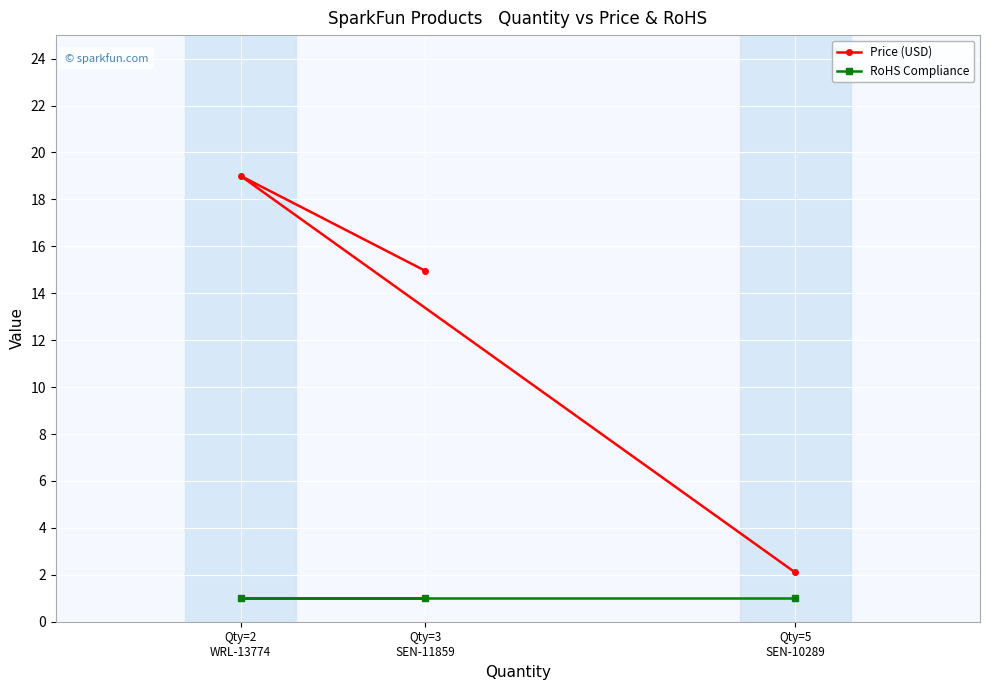

What is the difference between the maximum and minimum values in the Price (USD) series?

16.9